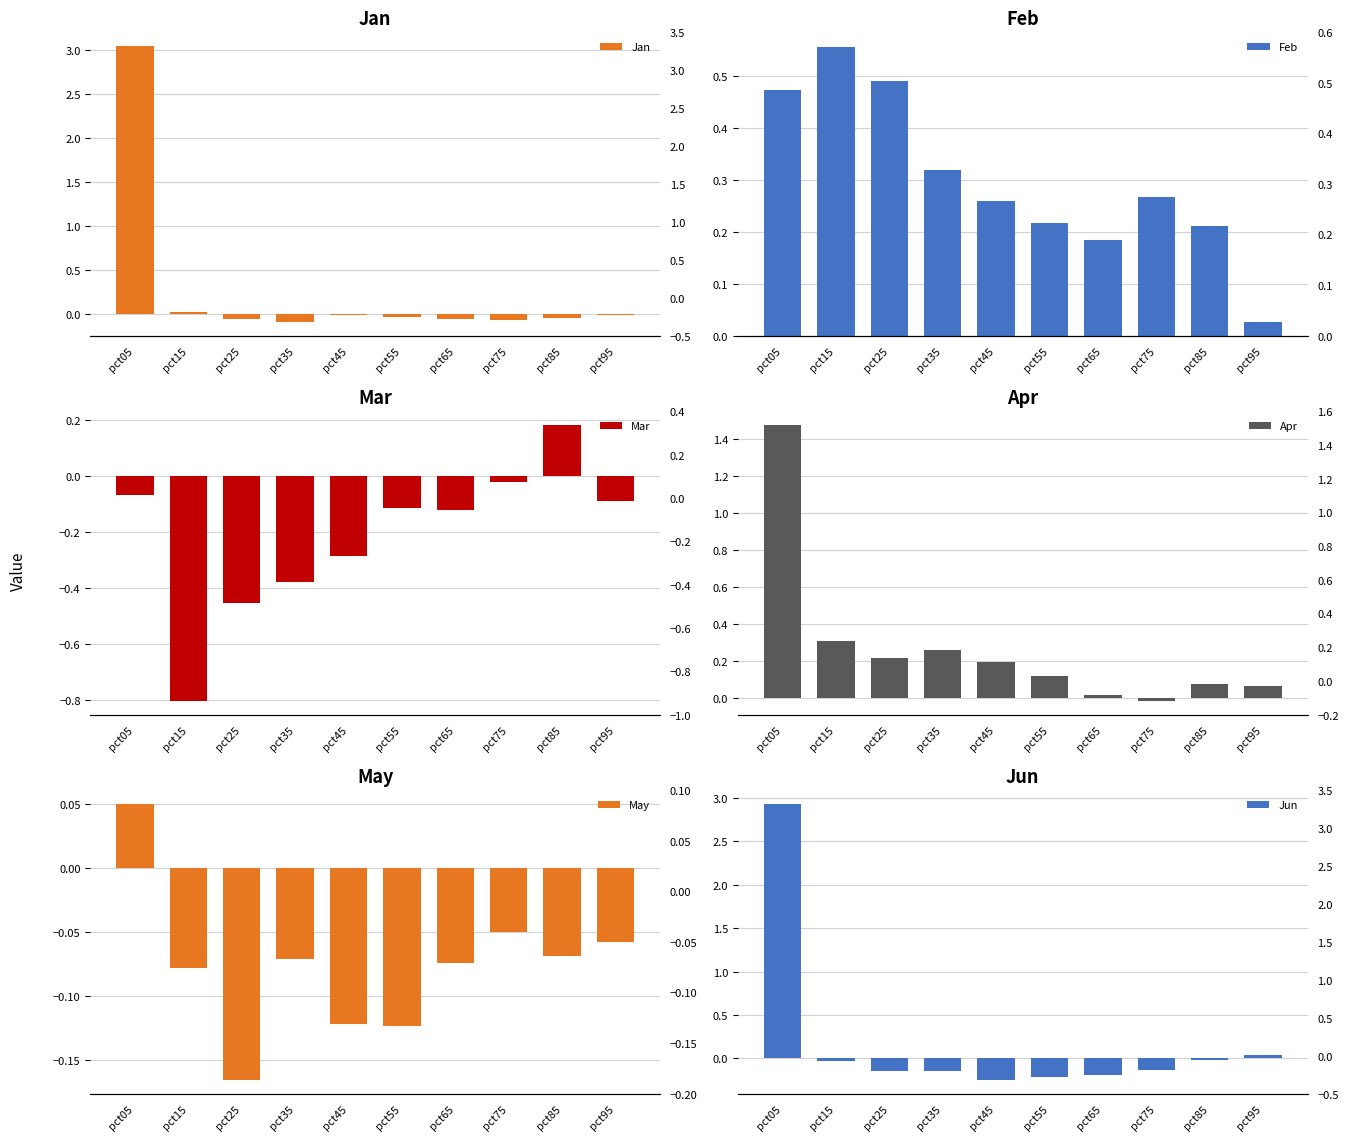

Which series has the widest spread of values?

Jun